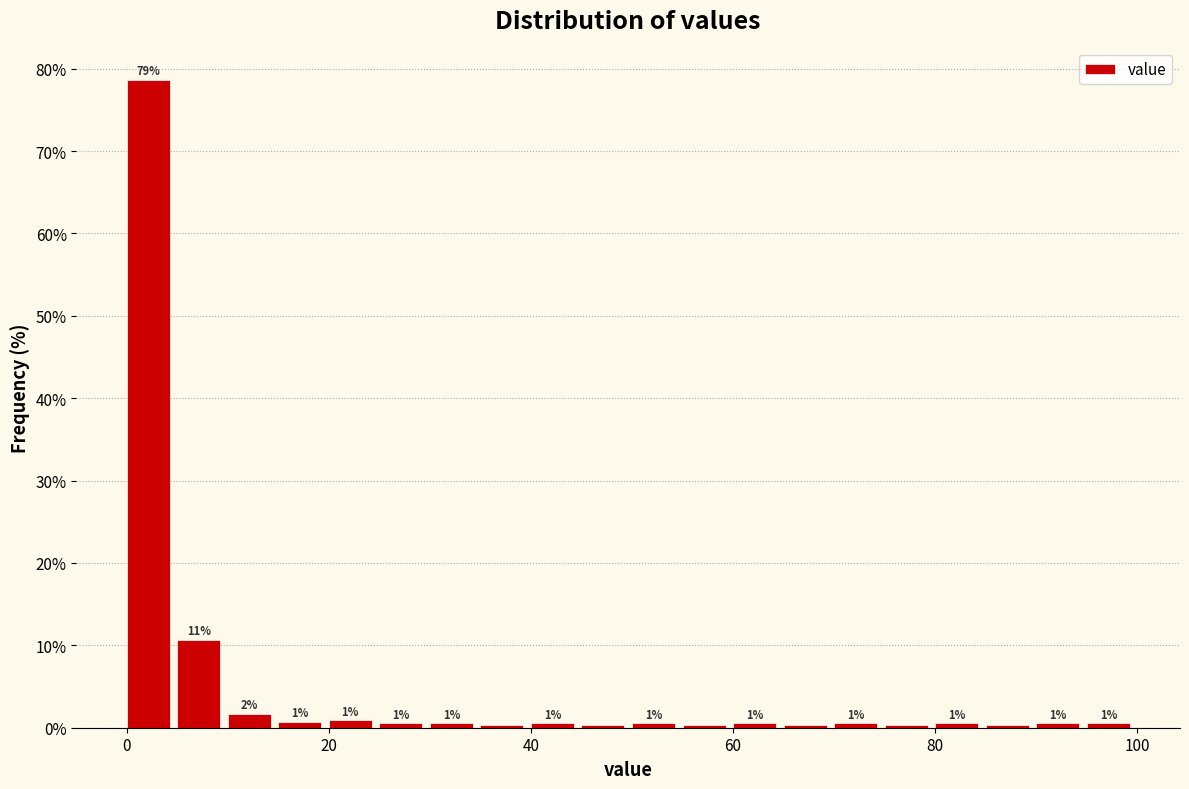

Around what value on the x-axis is the tallest bar? Give the approximate position of its centre, as read against the axis.

2